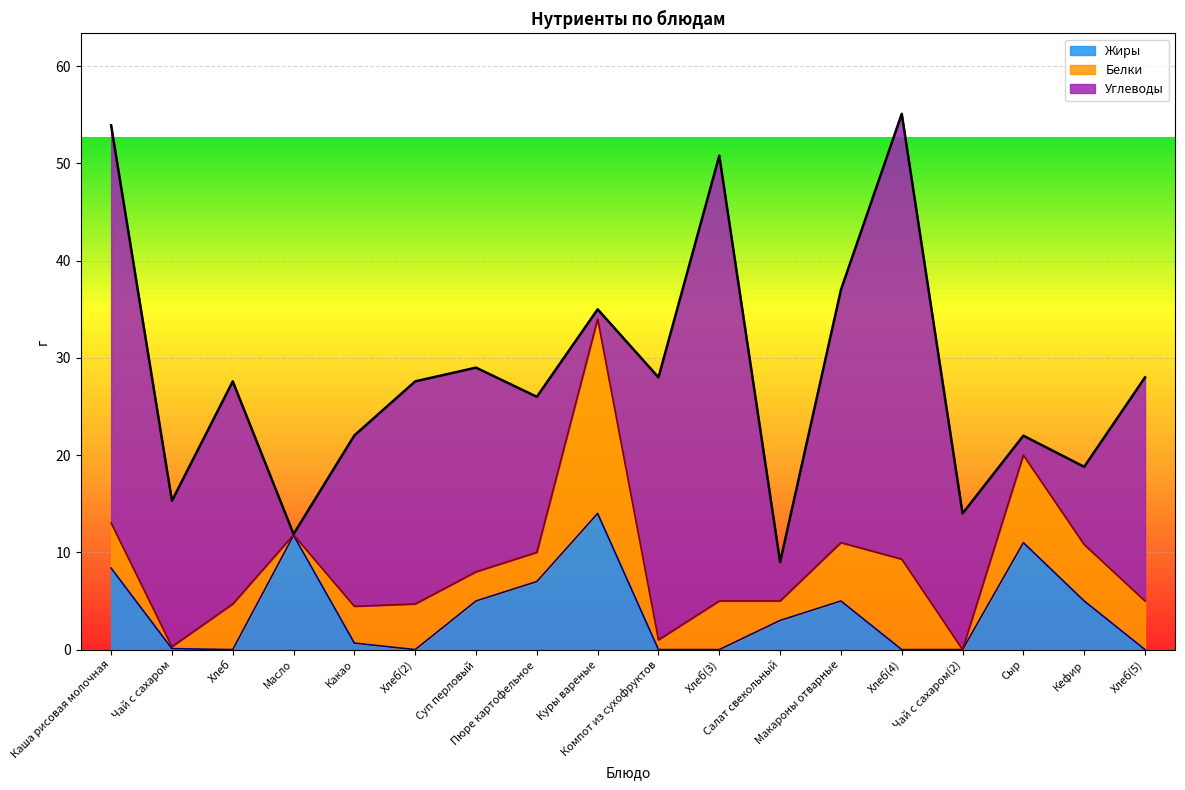

How many data points in Белки are above 4?

10